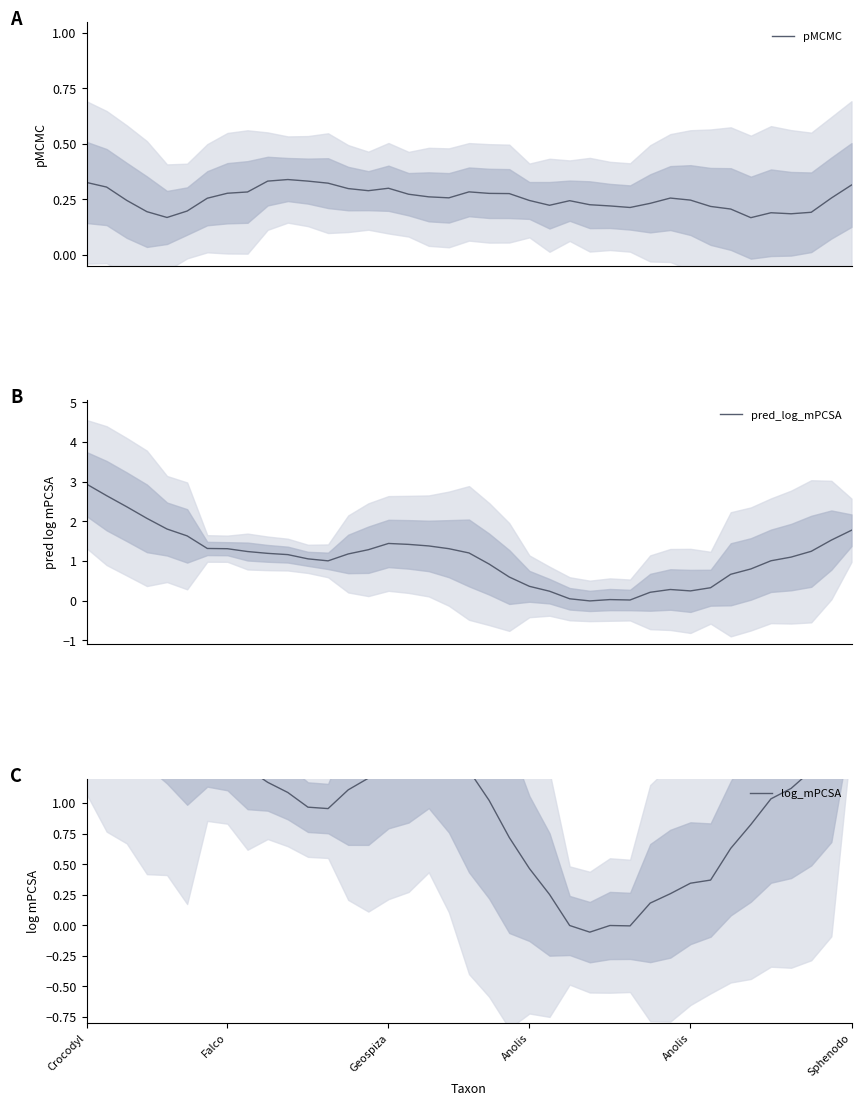

At which category is the sum across all series the highest?

Crocodyl